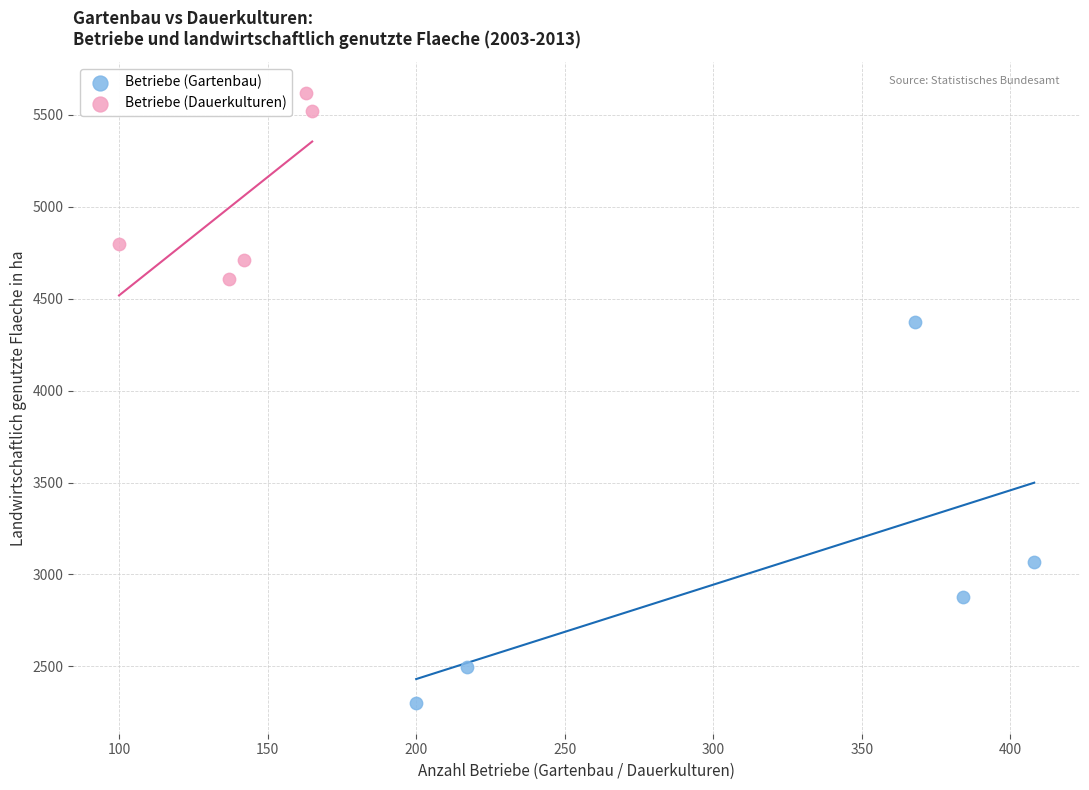

Which series reaches the maximum Y coordinate?

Betriebe (Dauerkulturen)